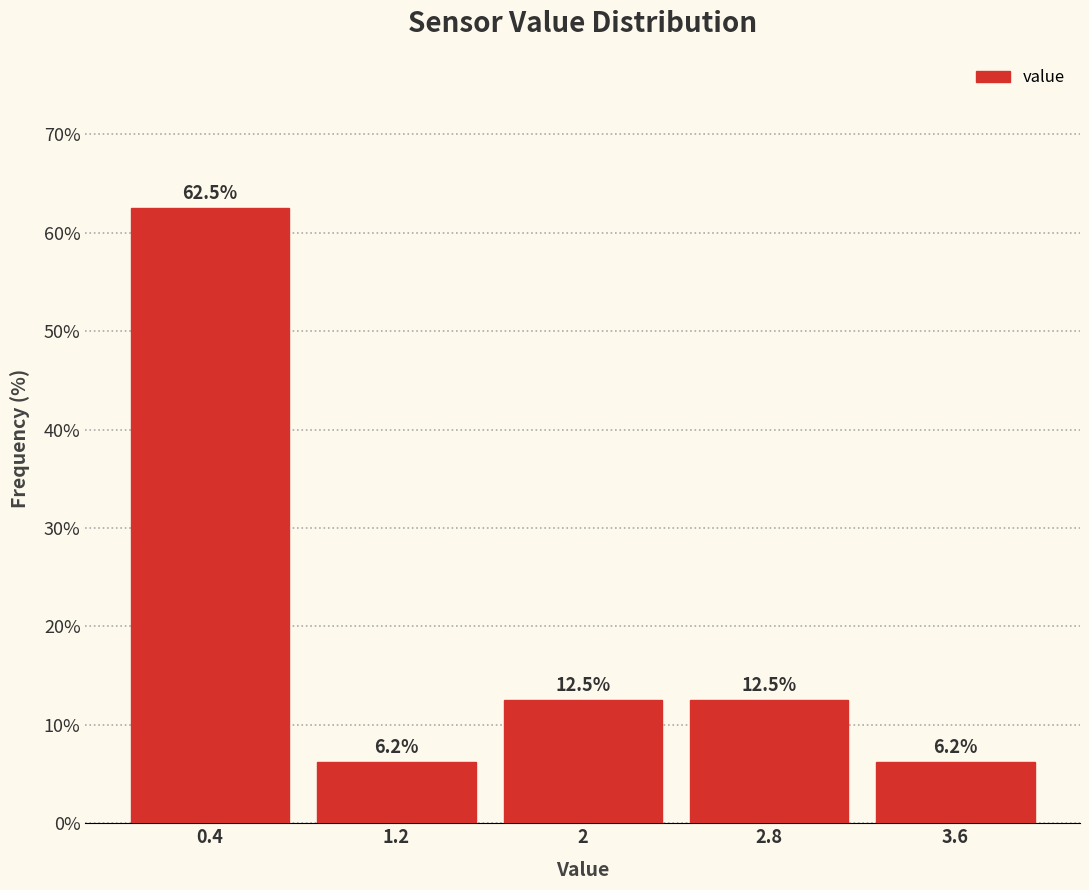

How tall is the bar that spans 0.8 to 1.6 on the x-axis?

6.2